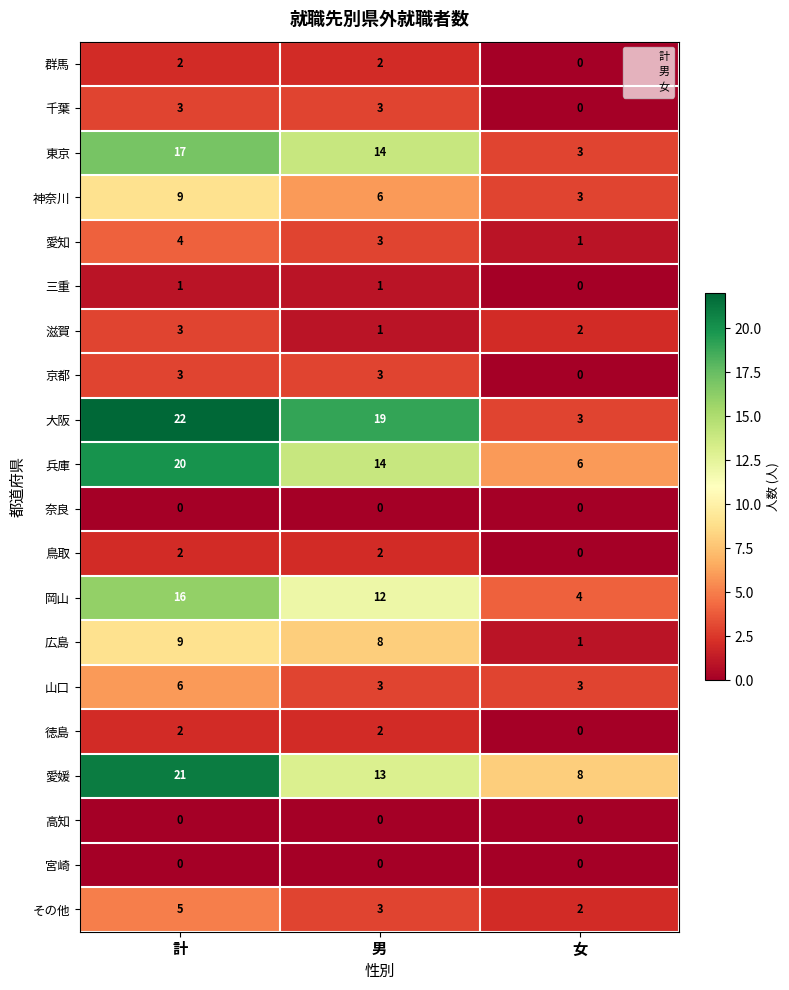

What is the sum of the 京都 values at 計 and 男?

6